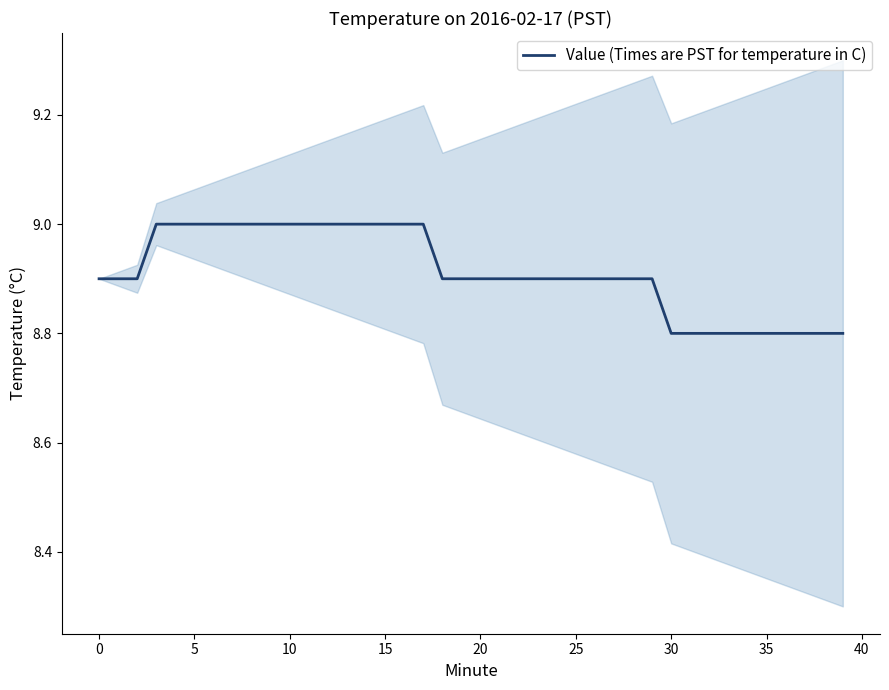

The chart shows a value of 8.9 at 0. True or false?

True